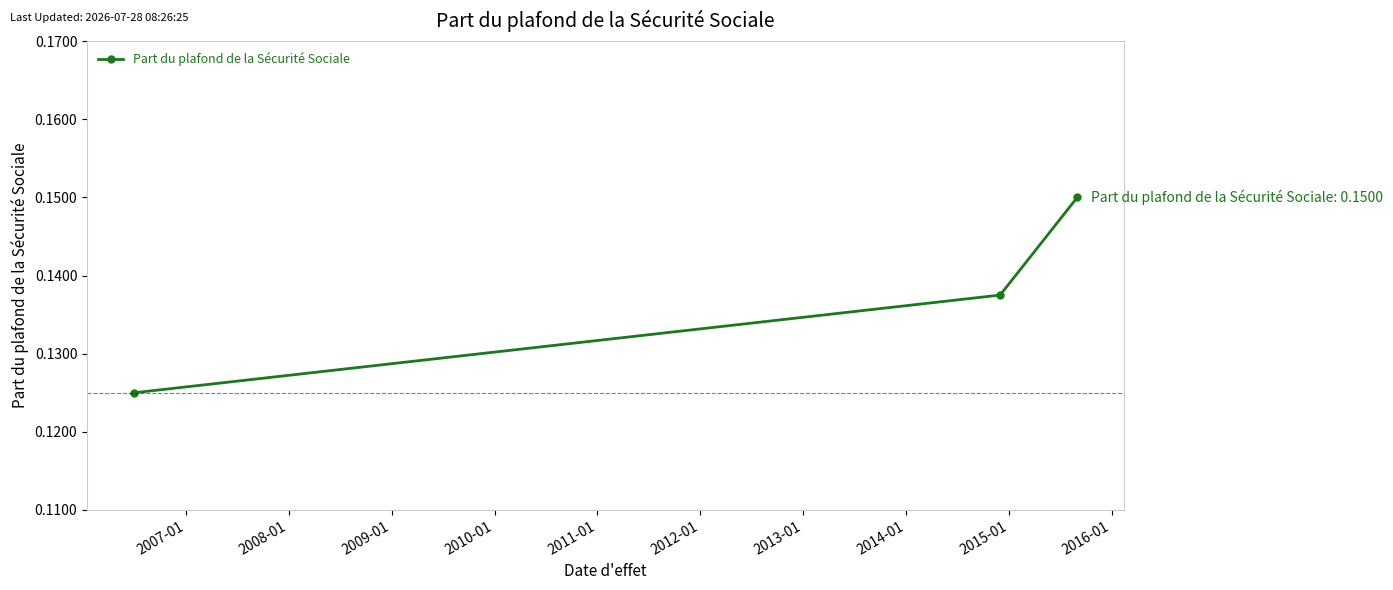

Is this an area chart (filled region under the line)?

No